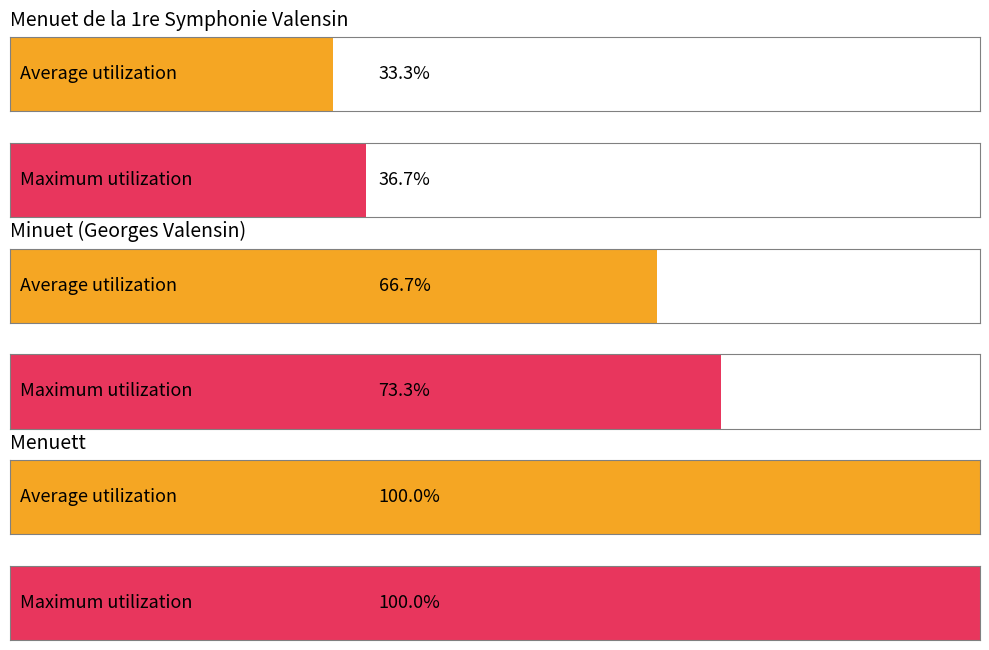

Which label corresponds to the largest value in the chart?

Menuett